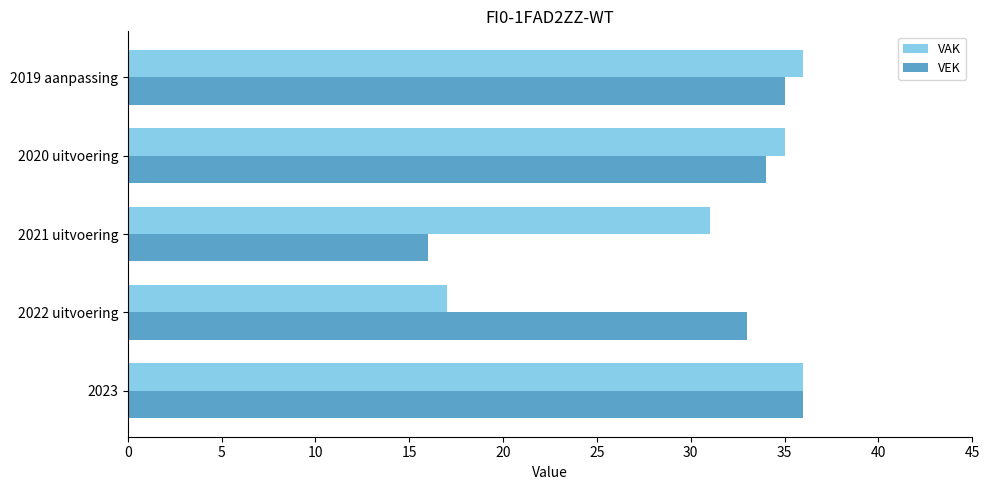

True or false: VEK has a value of 48 at 2019 aanpassing.

False